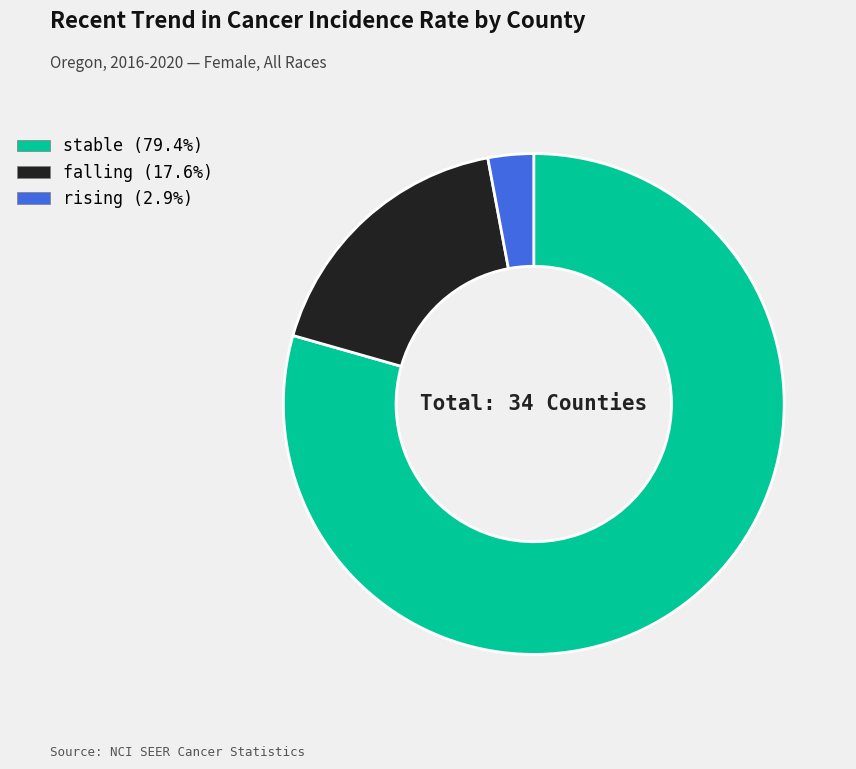

Rank the categories by value from highest to lowest.

stable, falling, rising